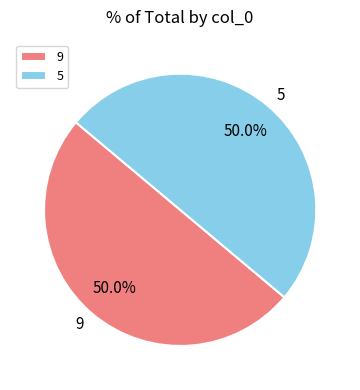

How many segments does this pie chart have?

2